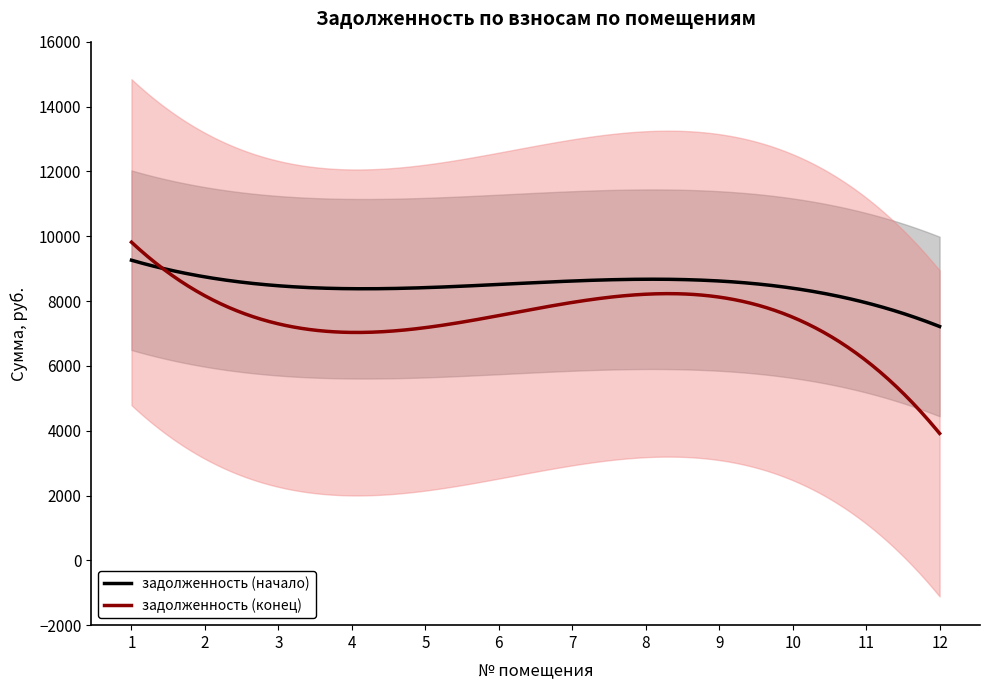

How many series are shown in this chart?

2